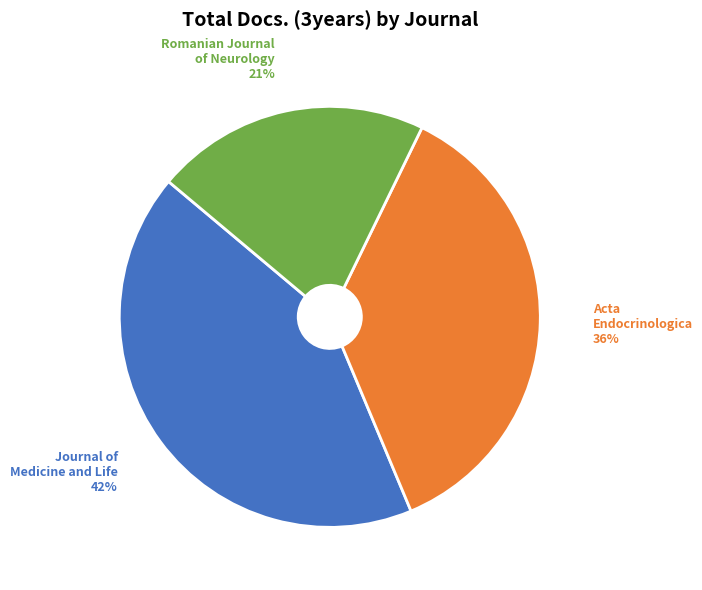

How many slices are in this pie chart?

3